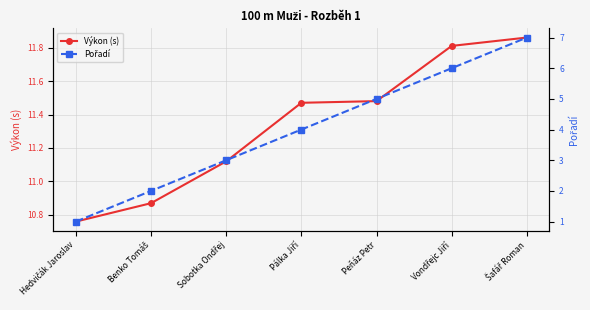

Which series has the largest total across all categories?

Výkon (s)